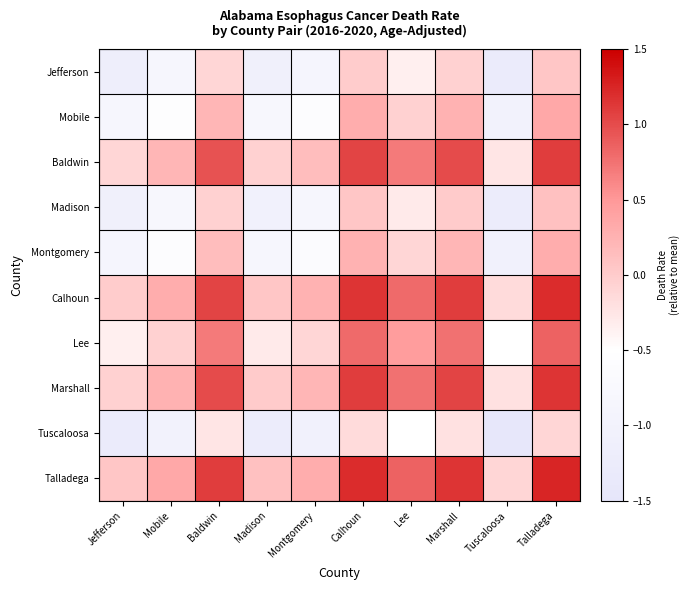

What is the difference between the highest and lowest values at Tuscaloosa?

1.3